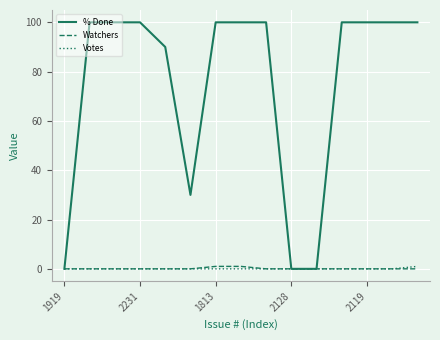

Which series has the largest range (max minus min)?

% Done